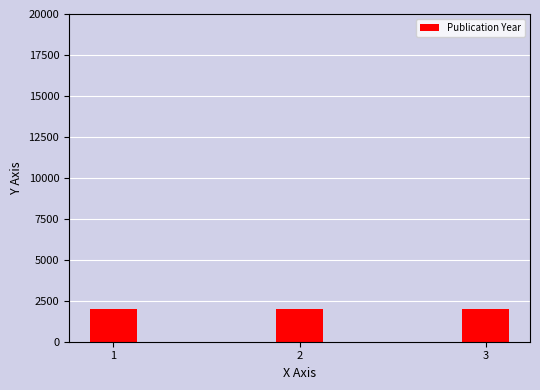

The value at 1 is 2023. True or false?

True